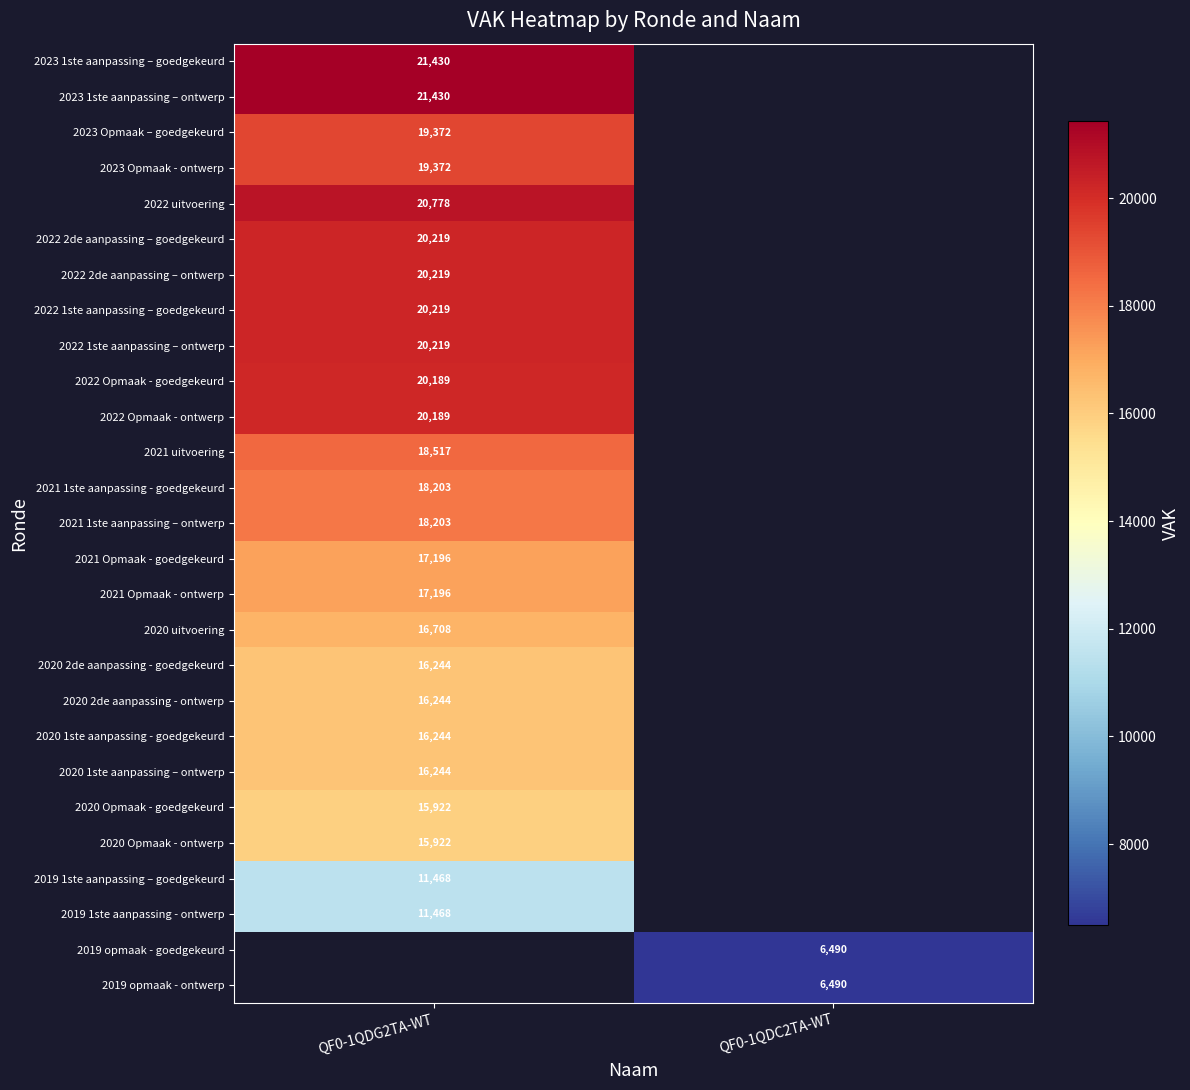

At how many categories does at least one series exceed 13466?

1